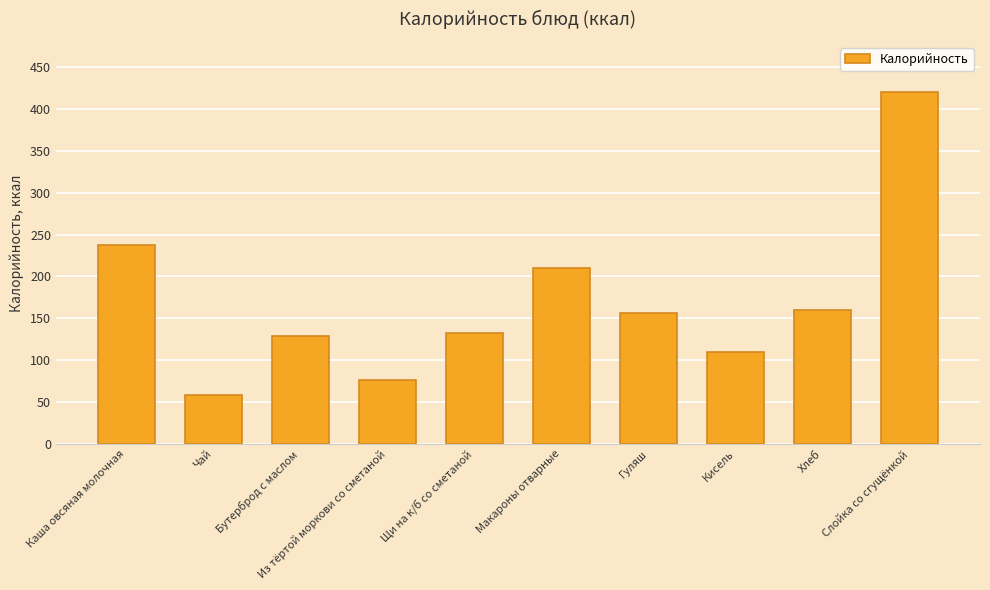

What is the value of the 3rd bar from the left?

129